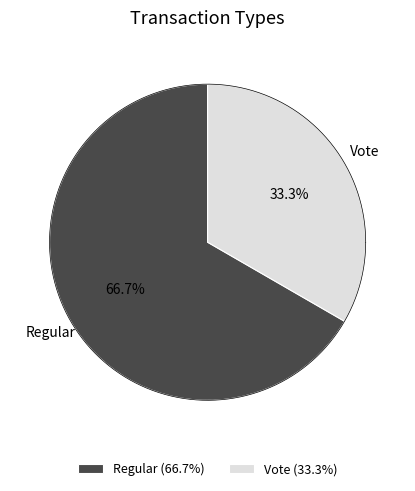

What is the ratio of the value at Regular to the value at Vote?

2.0